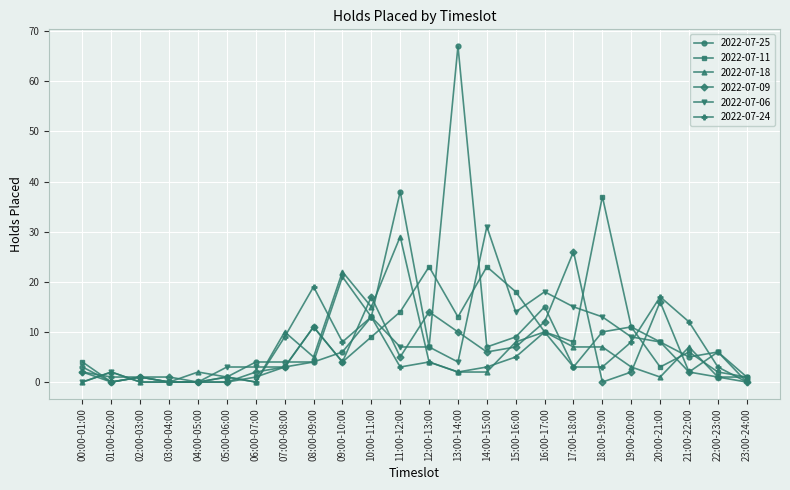

Reading left to right, extract all data points from this chart.

2022-07-25: 00:00-01:00=3	01:00-02:00=0	02:00-03:00=1	03:00-04:00=0	04:00-05:00=0	05:00-06:00=1	06:00-07:00=4	07:00-08:00=4	08:00-09:00=4	09:00-10:00=6	10:00-11:00=13	11:00-12:00=38	12:00-13:00=7	13:00-14:00=67	14:00-15:00=7	15:00-16:00=9	16:00-17:00=15	17:00-18:00=3	18:00-19:00=10	19:00-20:00=11	20:00-21:00=8	21:00-22:00=5	22:00-23:00=6	23:00-24:00=1
2022-07-11: 00:00-01:00=4	01:00-02:00=0	02:00-03:00=1	03:00-04:00=0	04:00-05:00=0	05:00-06:00=0	06:00-07:00=1	07:00-08:00=3	08:00-09:00=11	09:00-10:00=4	10:00-11:00=9	11:00-12:00=14	12:00-13:00=23	13:00-14:00=13	14:00-15:00=23	15:00-16:00=18	16:00-17:00=10	17:00-18:00=8	18:00-19:00=37	19:00-20:00=11	20:00-21:00=3	21:00-22:00=6	22:00-23:00=2	23:00-24:00=1
2022-07-18: 00:00-01:00=0	01:00-02:00=2	02:00-03:00=0	03:00-04:00=0	04:00-05:00=2	05:00-06:00=1	06:00-07:00=0	07:00-08:00=10	08:00-09:00=5	09:00-10:00=22	10:00-11:00=15	11:00-12:00=29	12:00-13:00=4	13:00-14:00=2	14:00-15:00=2	15:00-16:00=8	16:00-17:00=10	17:00-18:00=7	18:00-19:00=7	19:00-20:00=3	20:00-21:00=1	21:00-22:00=7	22:00-23:00=1	23:00-24:00=1
2022-07-09: 00:00-01:00=2	01:00-02:00=0	02:00-03:00=1	03:00-04:00=1	04:00-05:00=0	05:00-06:00=0	06:00-07:00=2	07:00-08:00=3	08:00-09:00=11	09:00-10:00=4	10:00-11:00=17	11:00-12:00=5	12:00-13:00=14	13:00-14:00=10	14:00-15:00=6	15:00-16:00=7	16:00-17:00=12	17:00-18:00=26	18:00-19:00=0	19:00-20:00=2	20:00-21:00=16	21:00-22:00=2	22:00-23:00=1	23:00-24:00=0
2022-07-06: 00:00-01:00=0	01:00-02:00=2	02:00-03:00=0	03:00-04:00=0	04:00-05:00=0	05:00-06:00=3	06:00-07:00=3	07:00-08:00=3	08:00-09:00=4	09:00-10:00=21	10:00-11:00=13	11:00-12:00=7	12:00-13:00=7	13:00-14:00=4	14:00-15:00=31	15:00-16:00=14	16:00-17:00=18	17:00-18:00=15	18:00-19:00=13	19:00-20:00=9	20:00-21:00=8	21:00-22:00=2	22:00-23:00=6	23:00-24:00=0
2022-07-24: 00:00-01:00=2	01:00-02:00=1	02:00-03:00=1	03:00-04:00=0	04:00-05:00=0	05:00-06:00=1	06:00-07:00=0	07:00-08:00=9	08:00-09:00=19	09:00-10:00=8	10:00-11:00=13	11:00-12:00=3	12:00-13:00=4	13:00-14:00=2	14:00-15:00=3	15:00-16:00=5	16:00-17:00=10	17:00-18:00=3	18:00-19:00=3	19:00-20:00=8	20:00-21:00=17	21:00-22:00=12	22:00-23:00=3	23:00-24:00=0